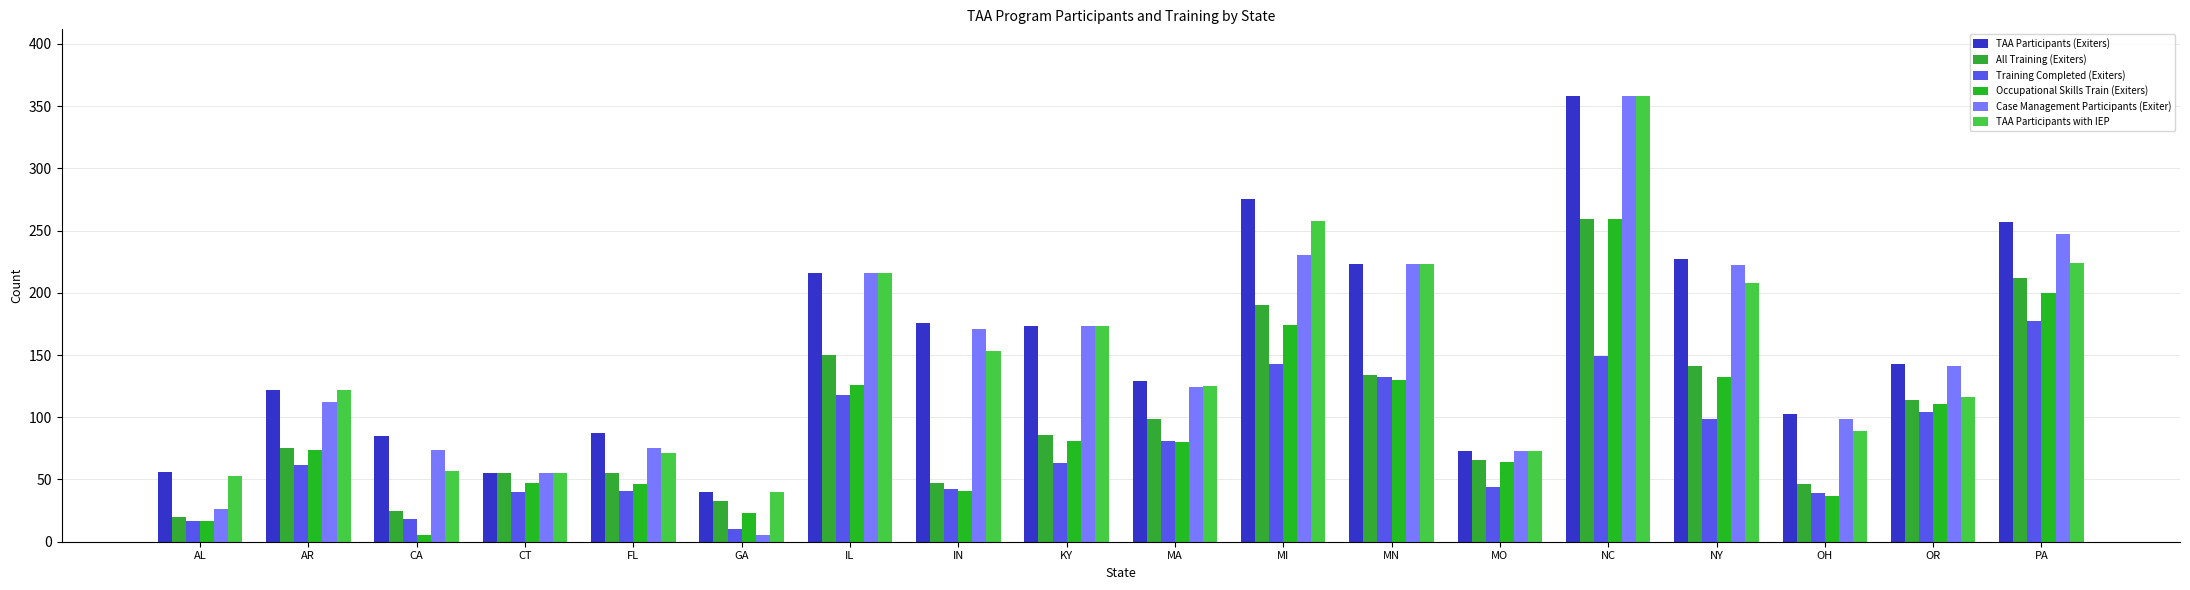

The value of Occupational Skills Train (Exiters) at IL is 45. True or false?

False